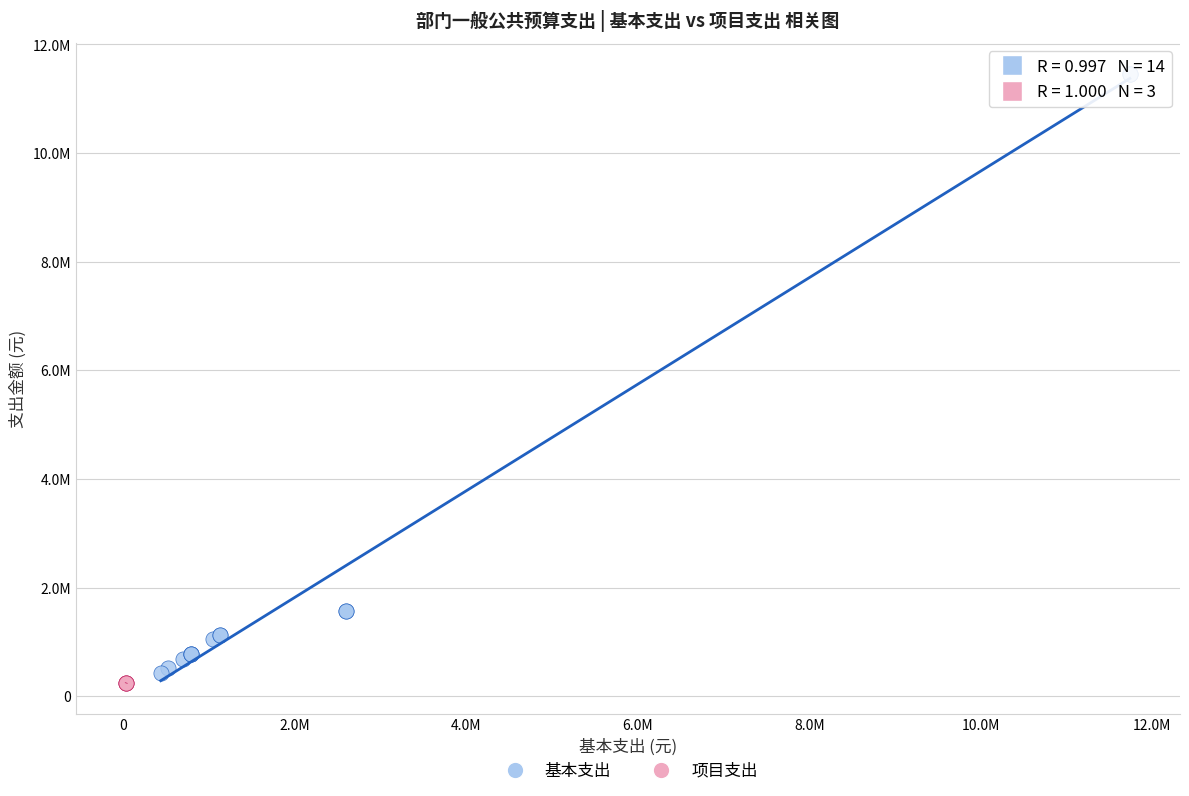

What are all the series names shown in the legend?

基本支出, 项目支出